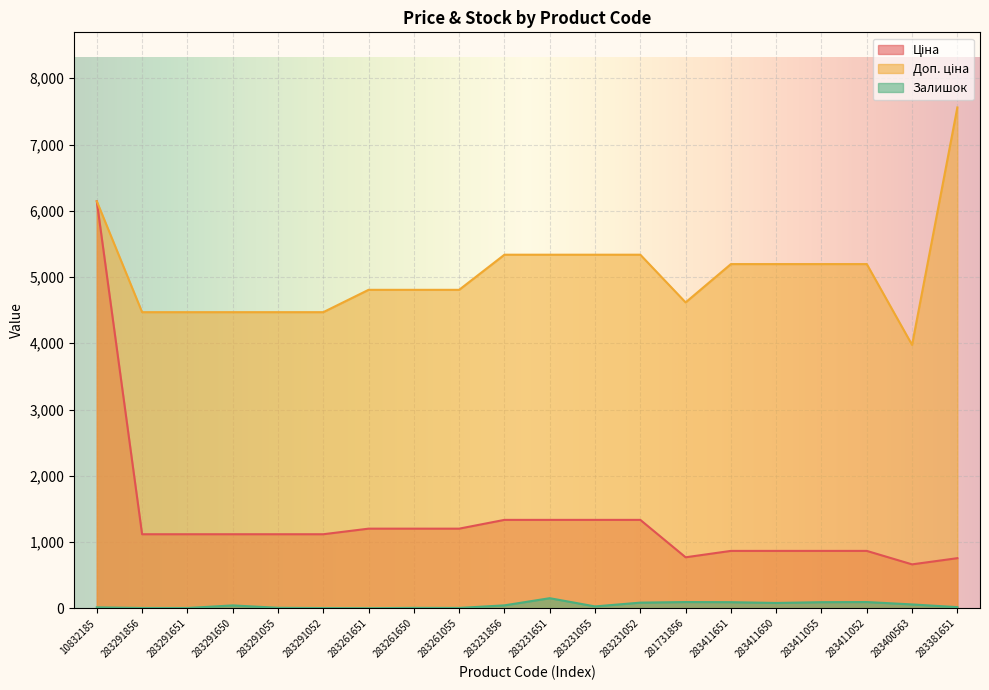

True or false: Залишок and Доп. ціна intersect in this chart.

False